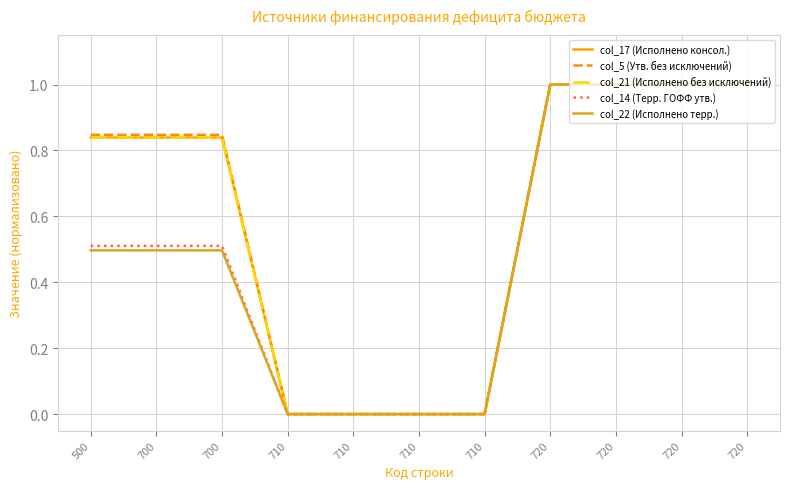

How many categories are shown in the chart?

11